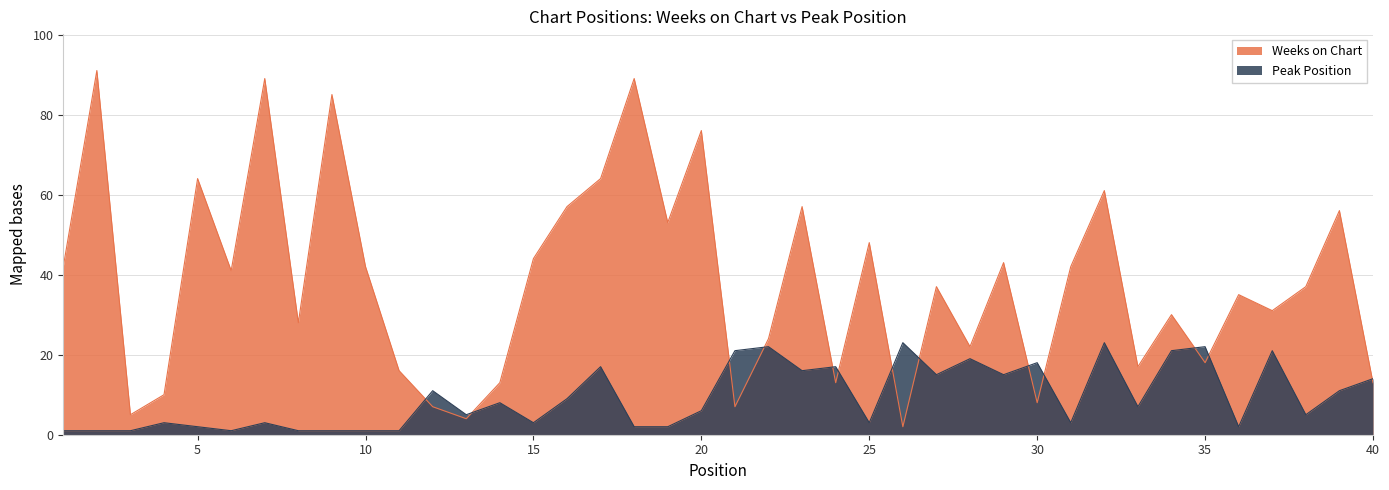

At which category does Peak Position reach its first local peak?

4